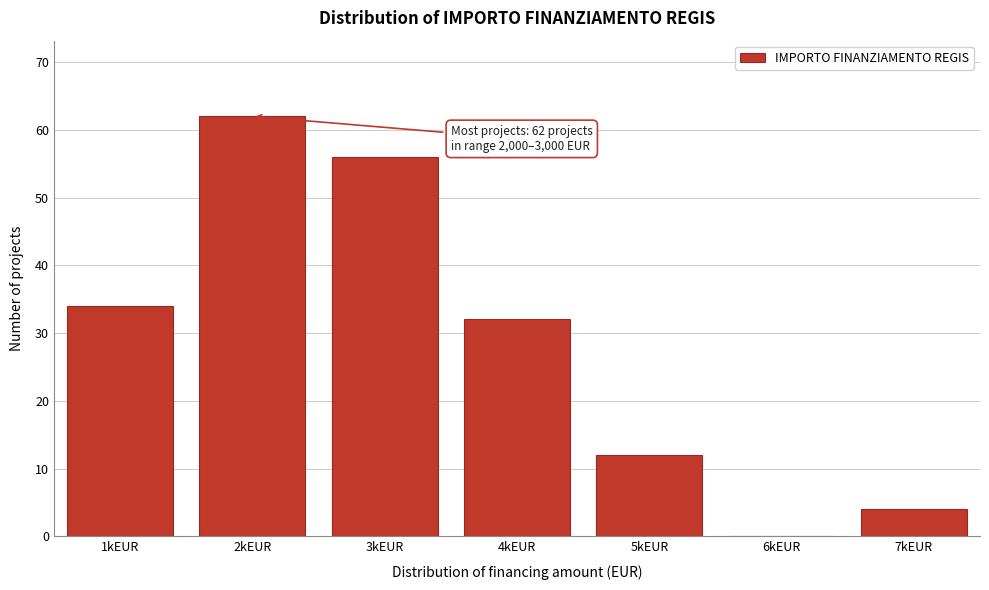

Reading left to right, what are all the values shown in this chart?

1kEUR=34	2kEUR=62	3kEUR=56	4kEUR=32	5kEUR=12	6kEUR=0	7kEUR=4